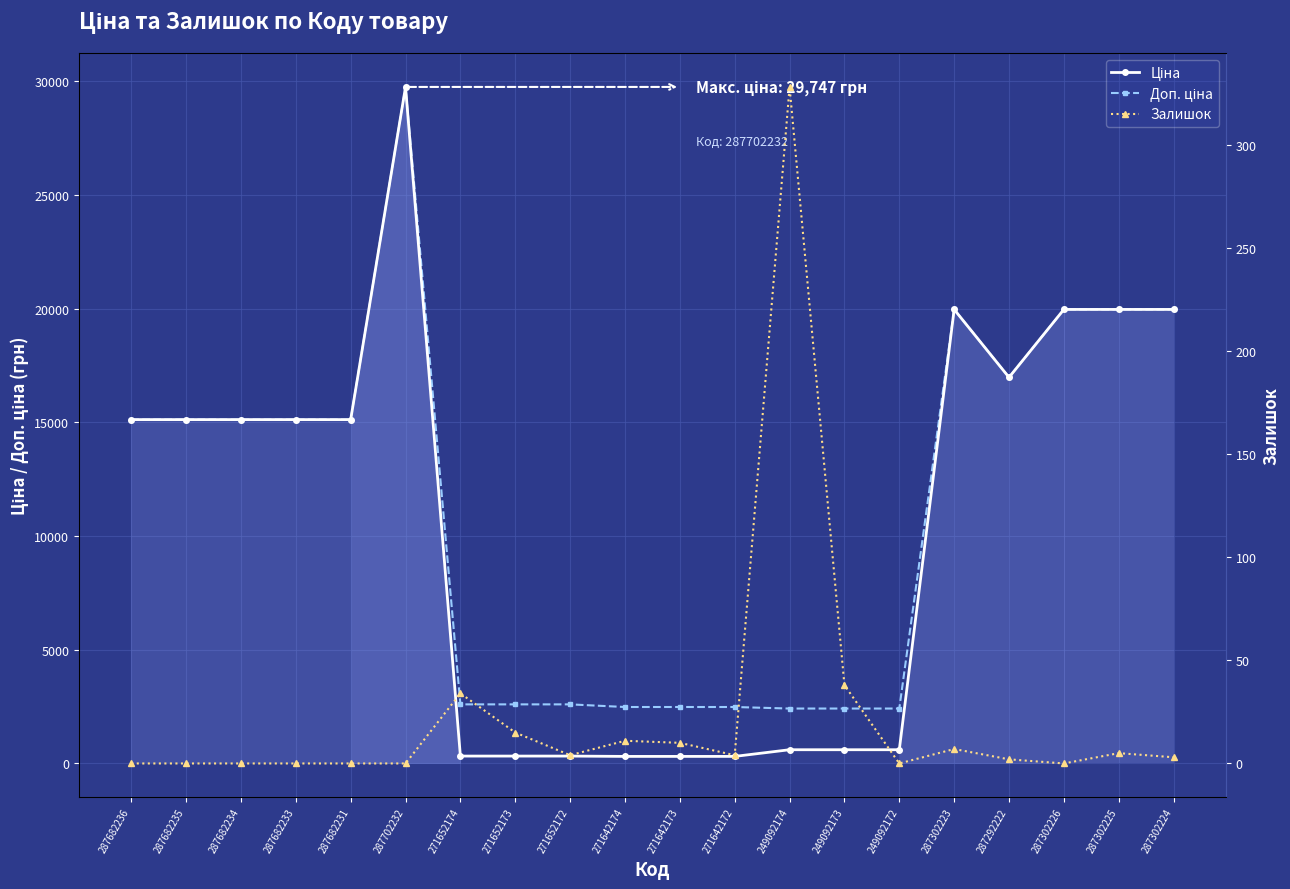

What position from the left is 287302226?

18